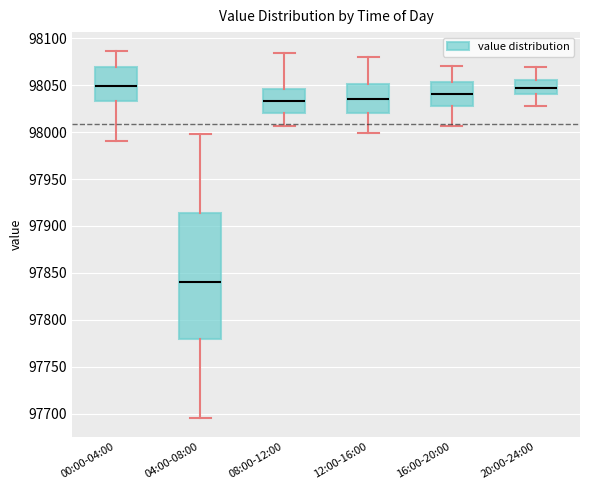

Where is the upper edge of the box for 04:00-08:00 on the y-axis? The values are not printed on the chart, so give them approximately, as read against the axis.

97915